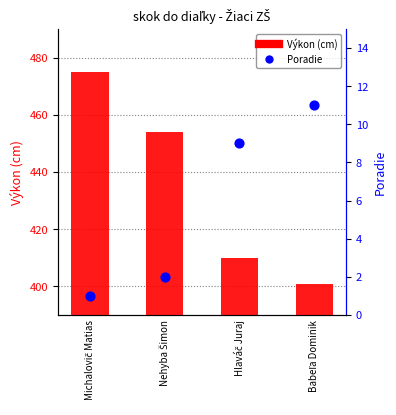

Is the value of Poradie at Nehyba Šimon greater than the value of Výkon (cm) at Nehyba Šimon?

No